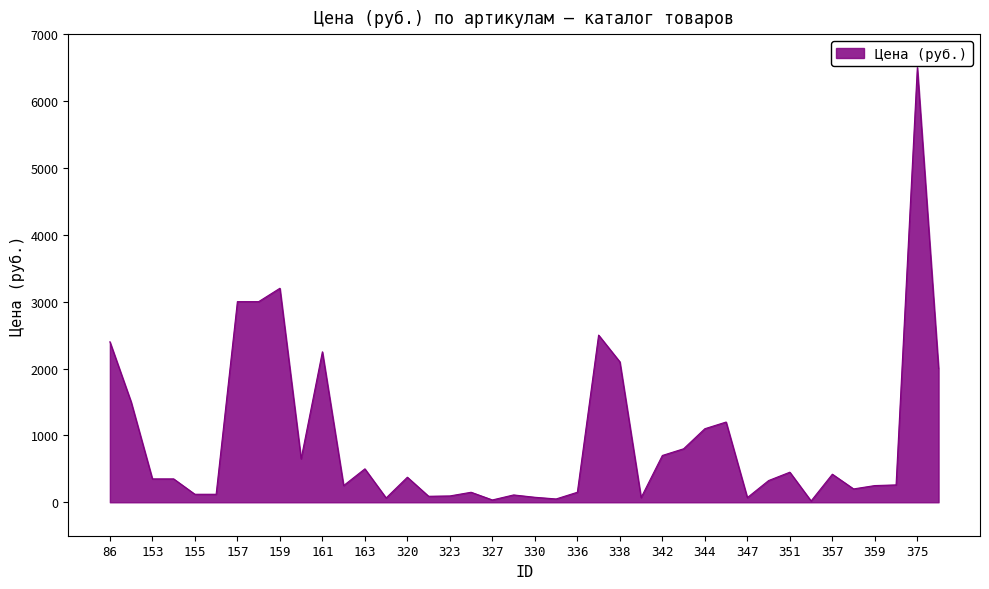

What is the greatest value displayed?

6500